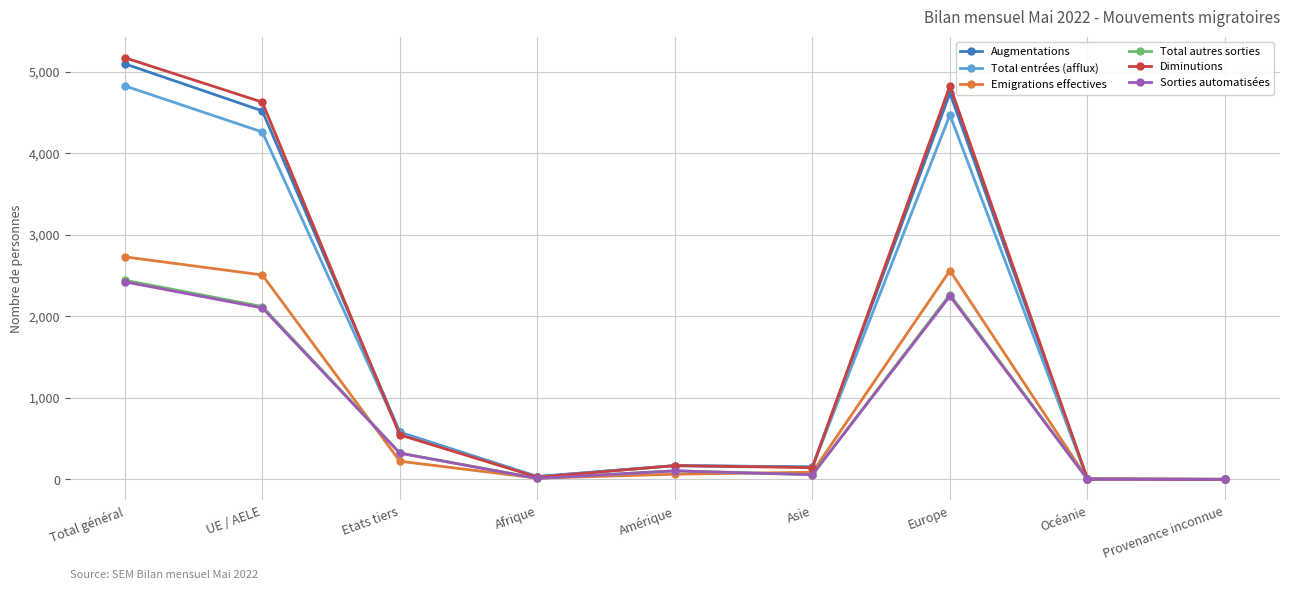

What is the sum of all Augmentations values?

15285